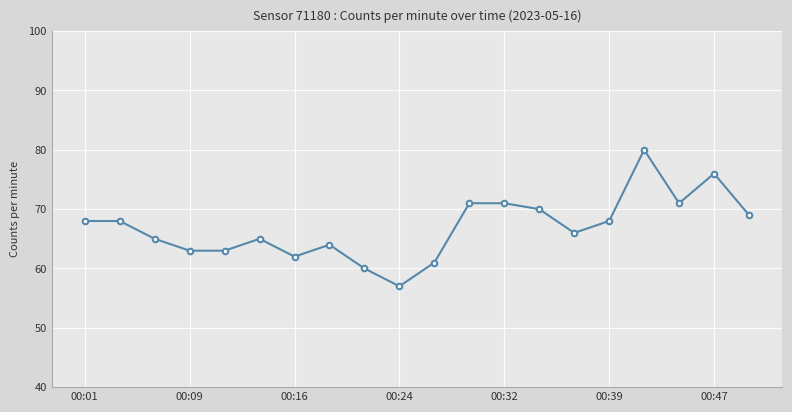

What is the maximum value shown in the chart?

80